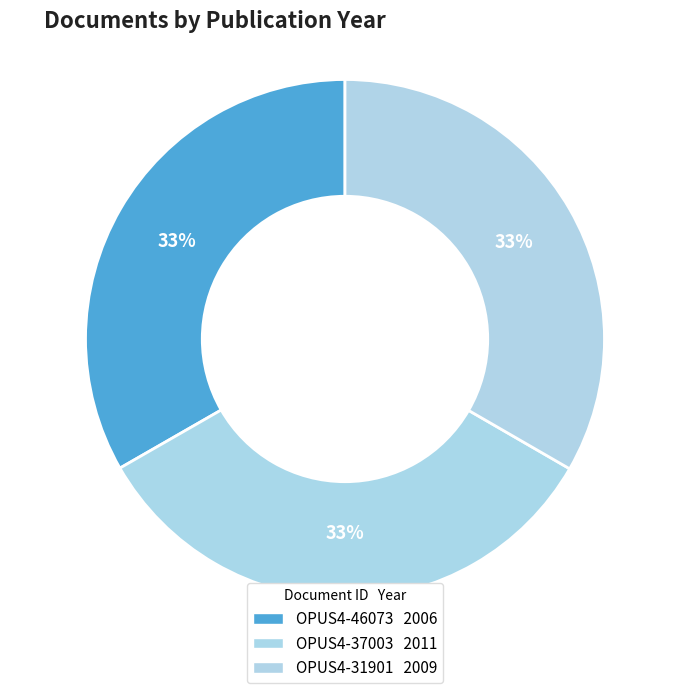

The OPUS4-46073 slice represents 33% of the pie. True or false?

True